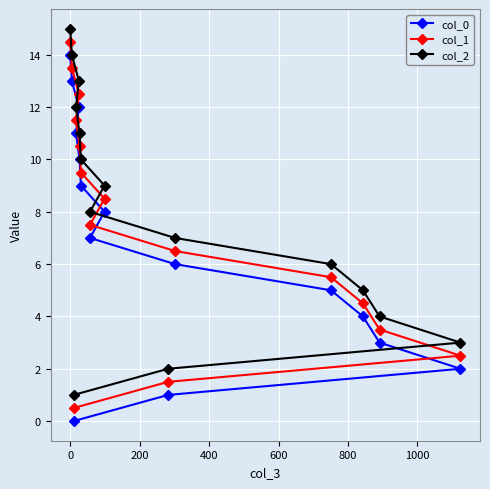

What is the sum of all col_0 values?

105.0